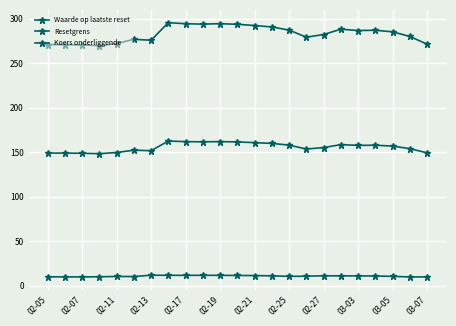

At which label does Resetgrens reach its minimum?

02-13